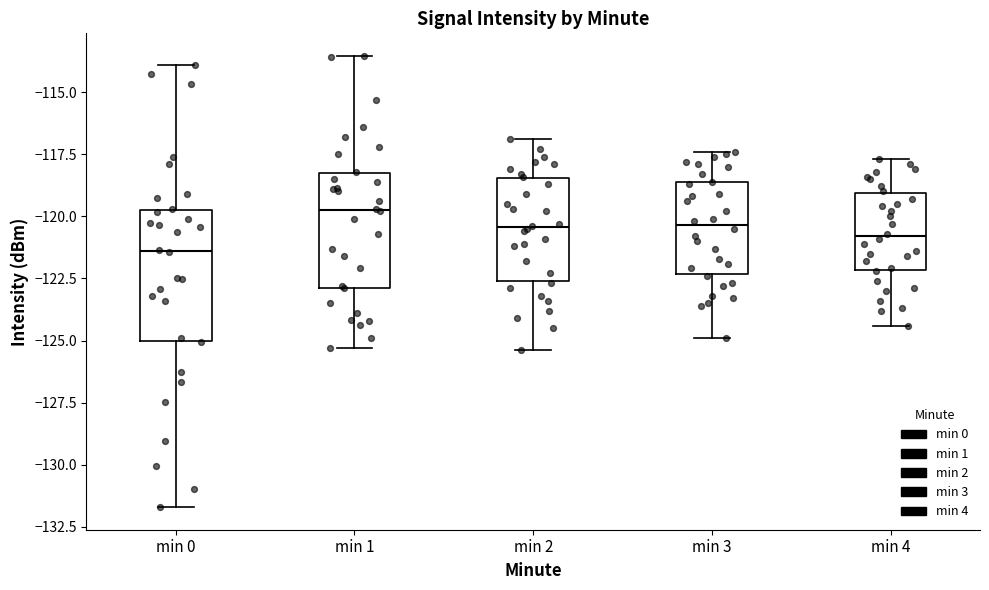

Comparing the boxes themselves (not the whiskers), which one is the tallest?

min 0